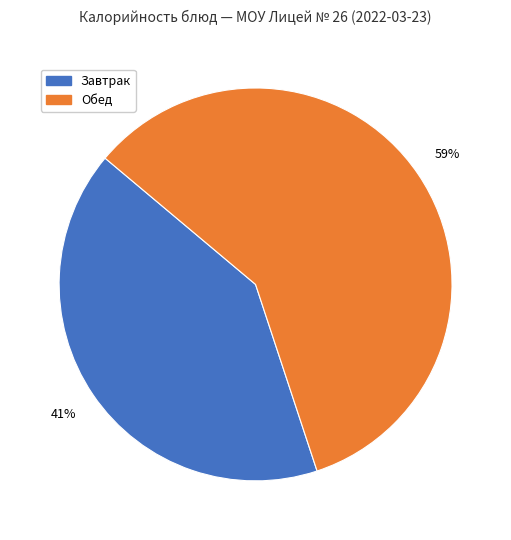

To the nearest percent, what is the difference between the largest and smallest slice percentages?

18%